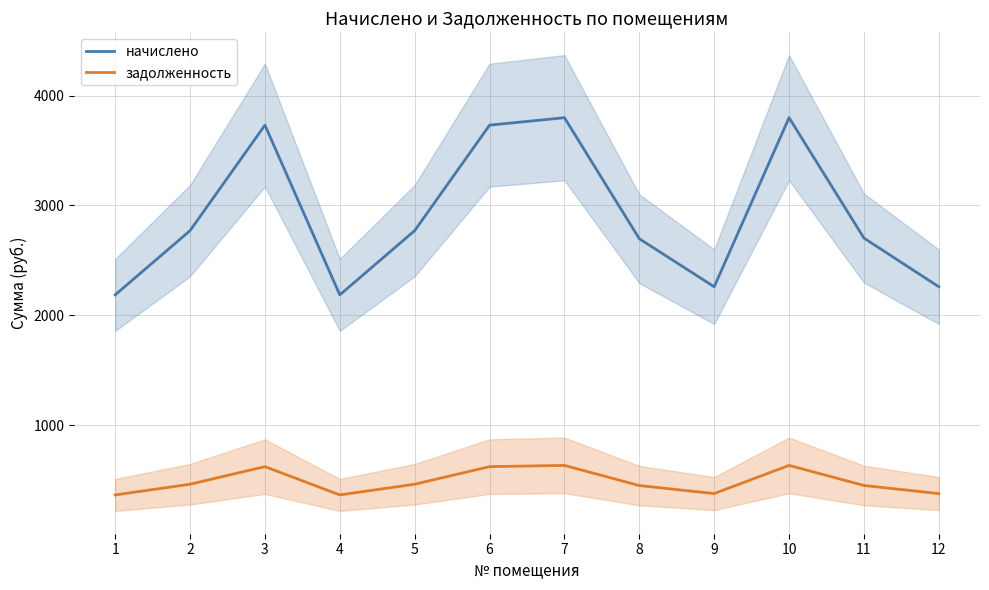

True or false: задолженность has a value of 376.5 at 9.

True